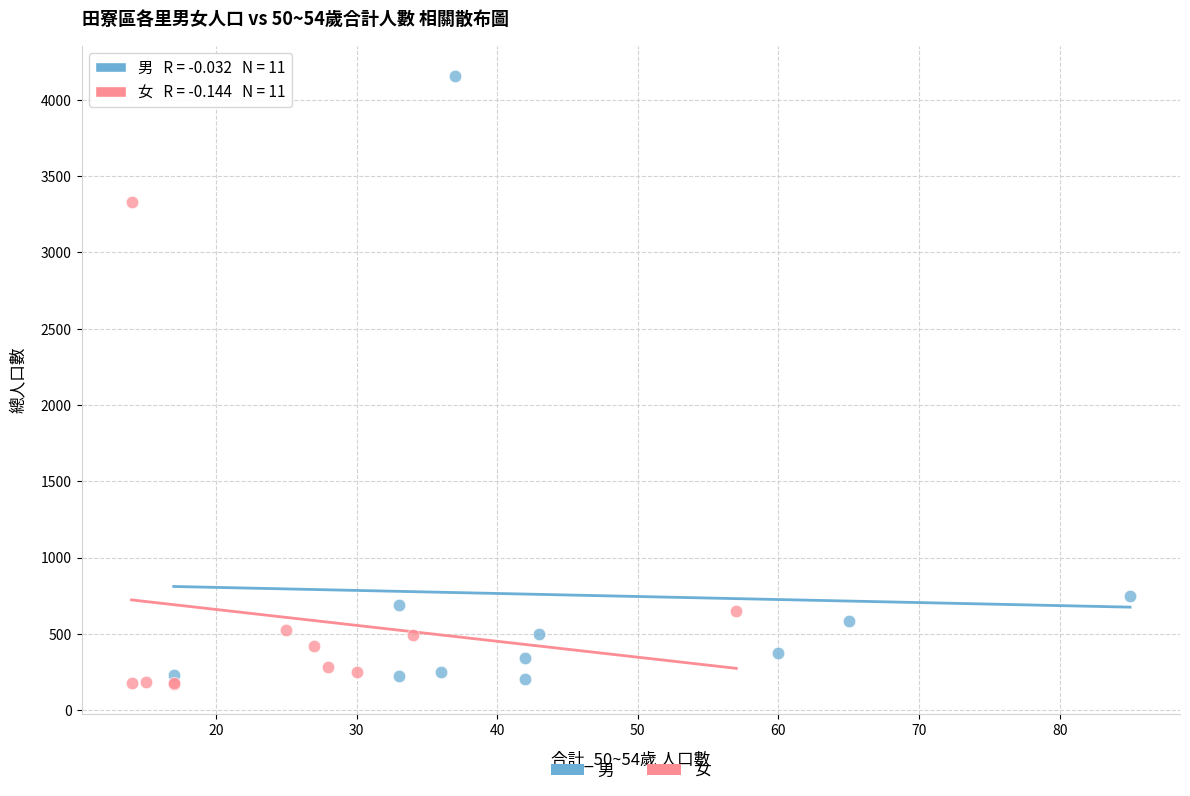

Which series has the largest Y range (max minus min)?

男